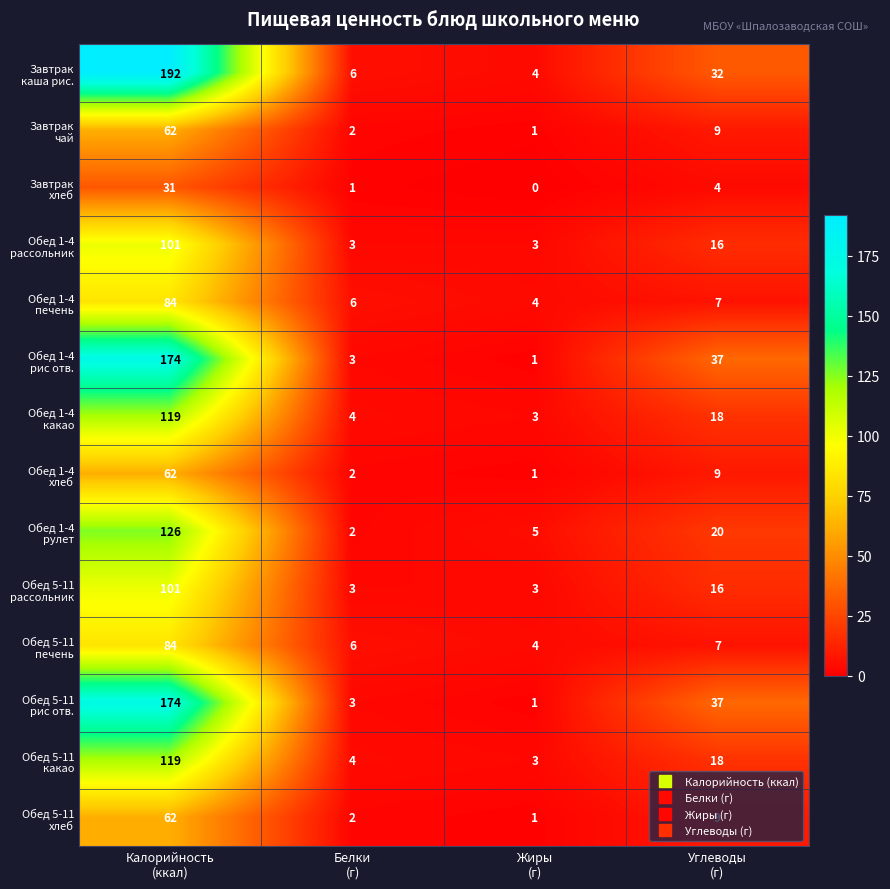

What is the greatest value displayed?

192